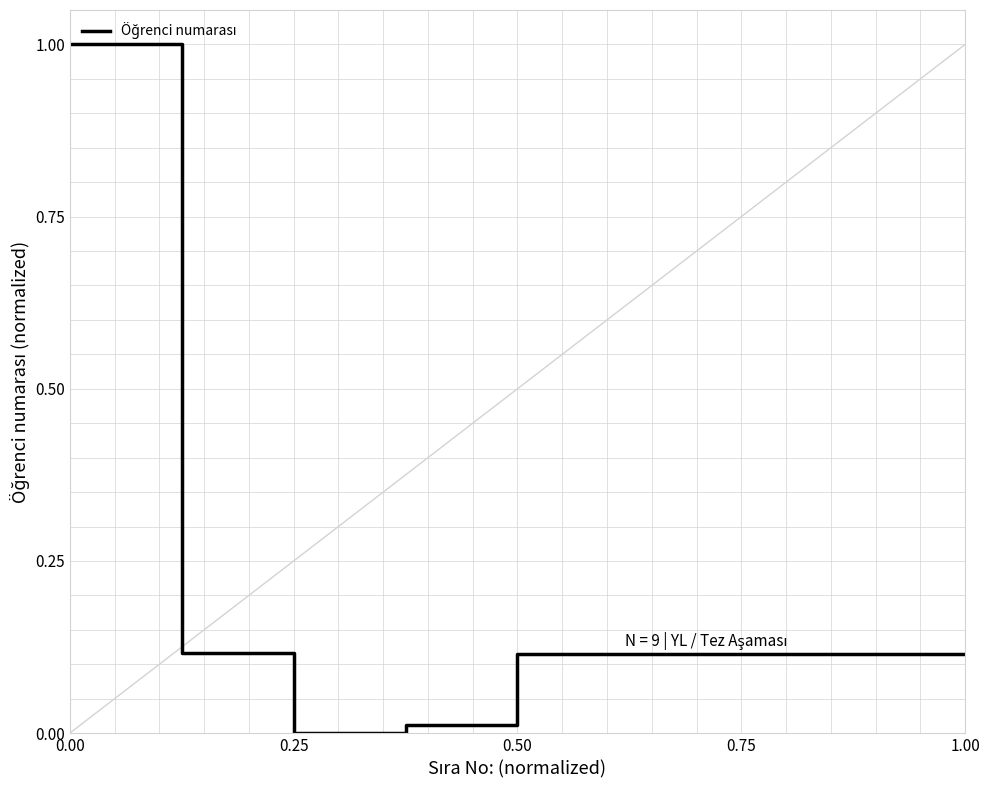

How many series are shown in this chart?

1